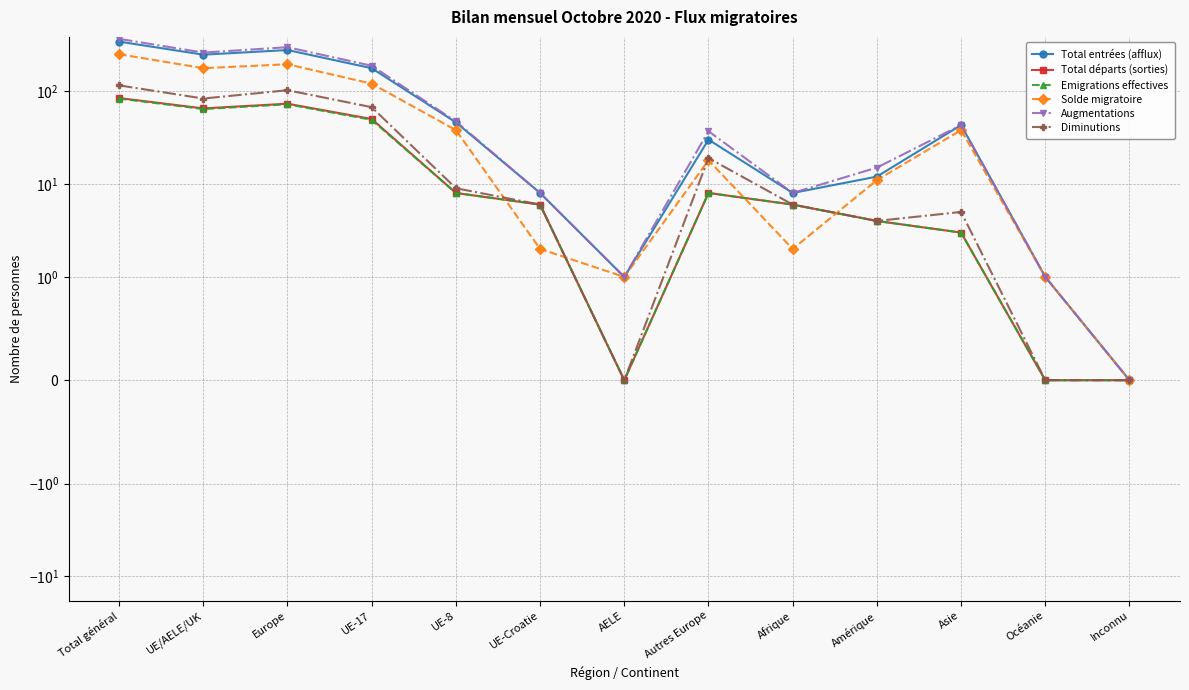

What are all the series names shown in the legend?

Total entrées (afflux), Total départs (sorties), Emigrations effectives, Solde migratoire, Augmentations, Diminutions